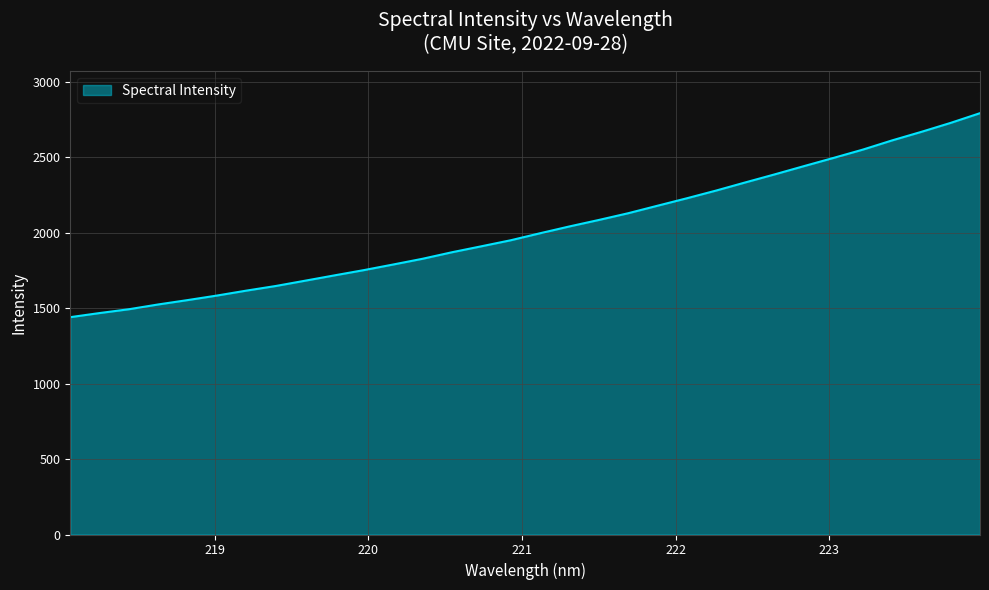

What is the maximum value shown in the chart?

2792.2